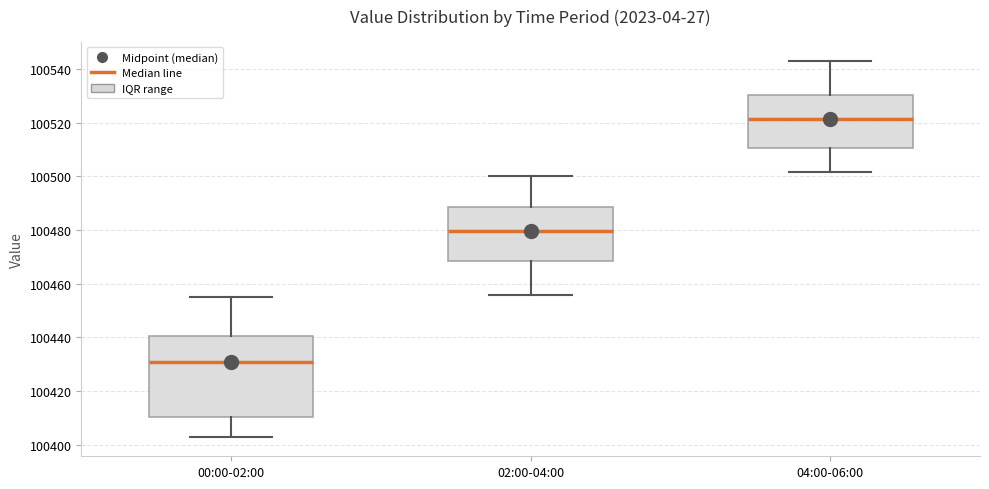

Reading left to right, read every box against the y-axis: the position of its median line, the range the box covers, and the ends of its whiskers. The values are not printed on the chart, so give them approximately, as read against the axis.

00:00-02:00: median 100430, box 100410 to 100440, whiskers 100402 to 100456
02:00-04:00: median 100480, box 100468 to 100488, whiskers 100456 to 100500
04:00-06:00: median 100522, box 100510 to 100530, whiskers 100502 to 100544